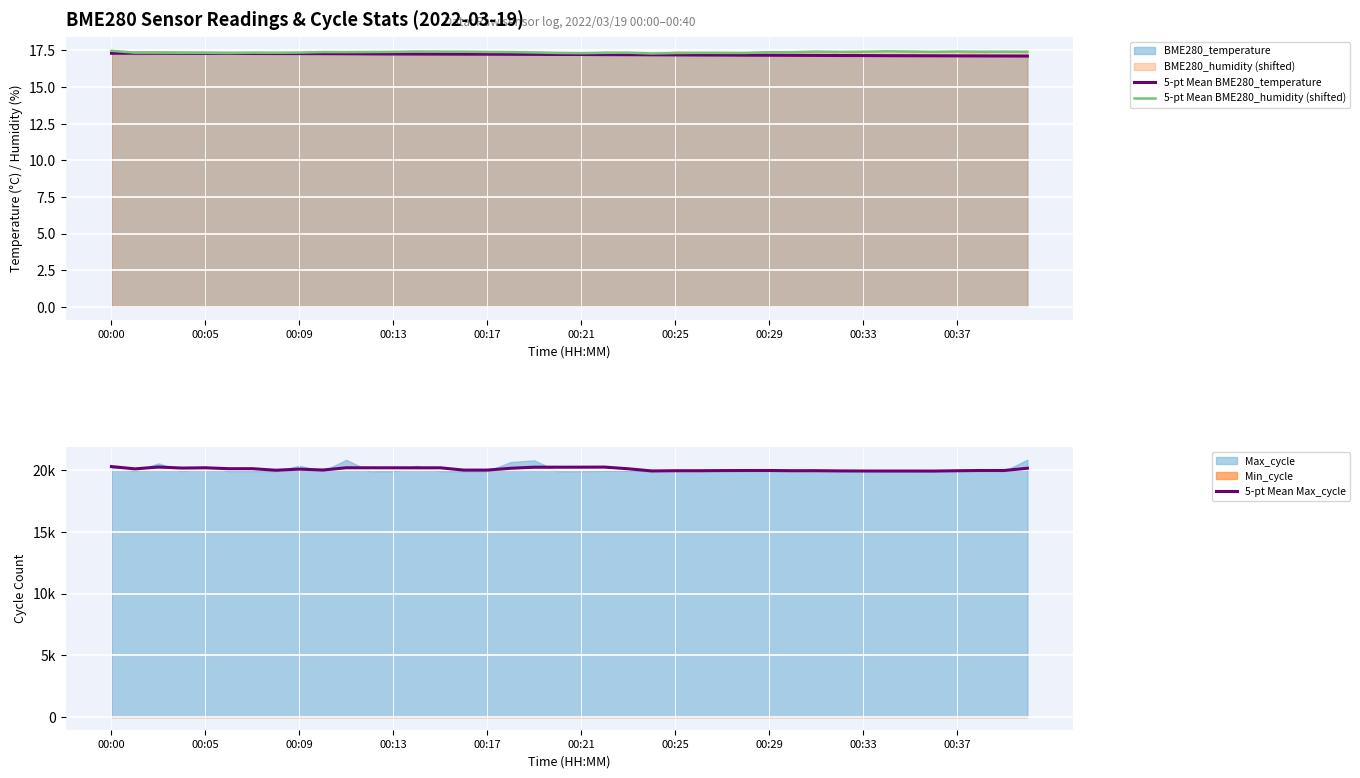

Which series has the widest spread of values?

5-pt Mean Max_cycle